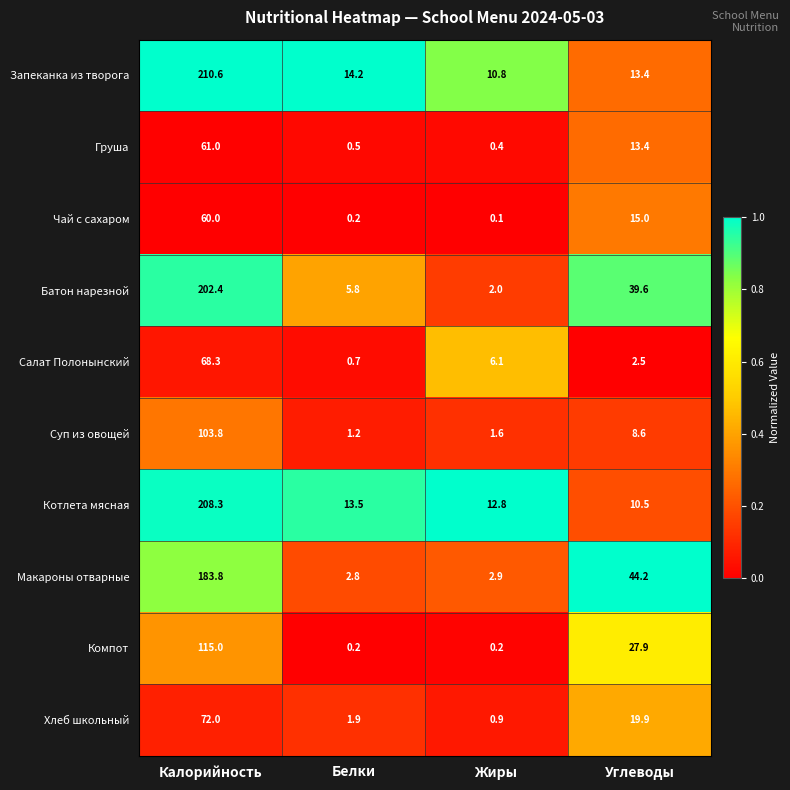

At which label is Запеканка из творога closest to 110?

Белки